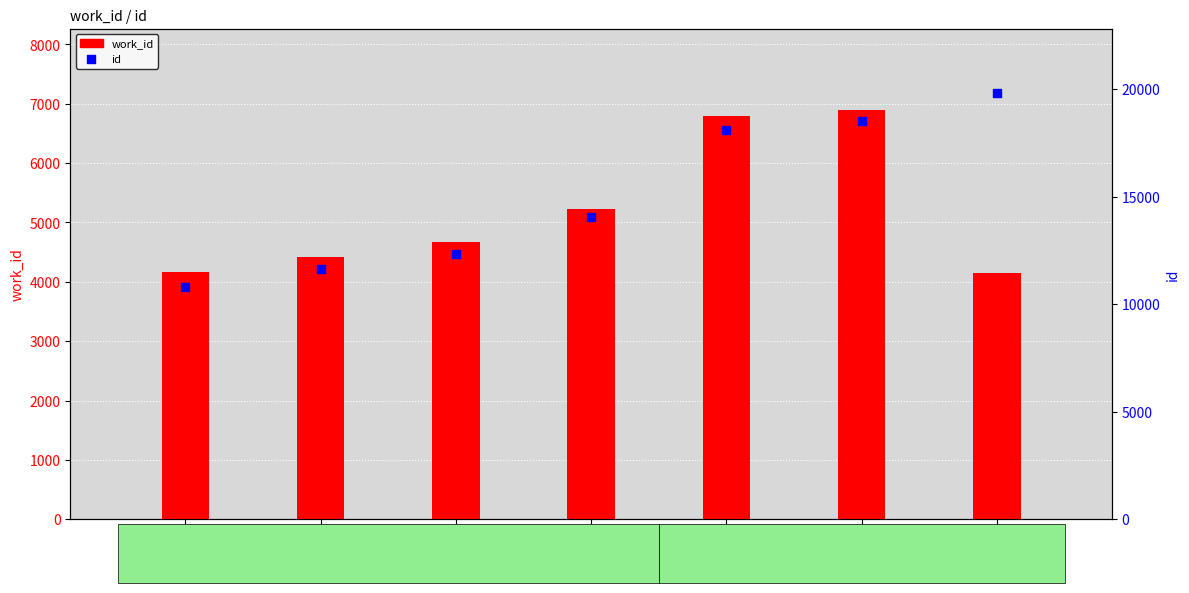

Is the value of work_id at 4671 greater than the value of id at 4153?

No